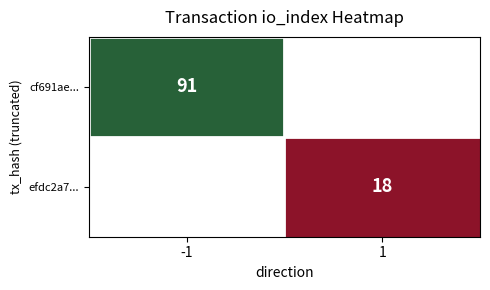

The cf691ae... series shows 91 at -1. True or false?

True